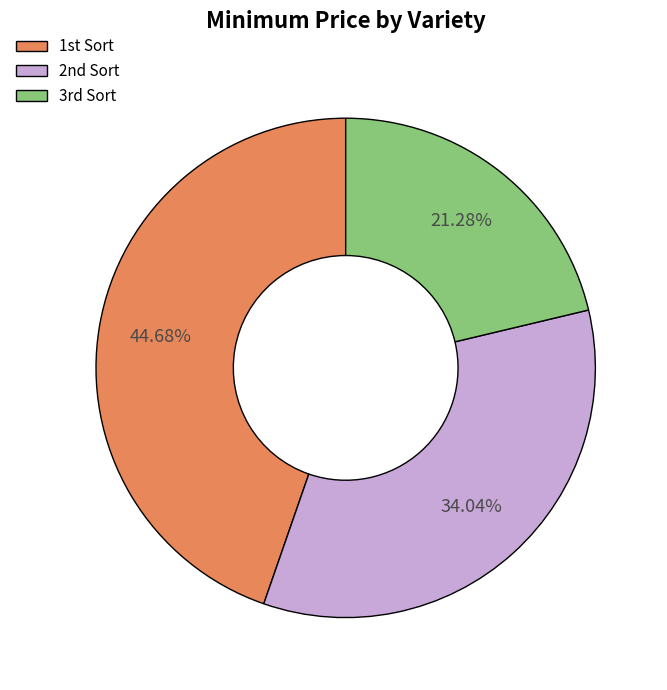

How many slices are in this pie chart?

3